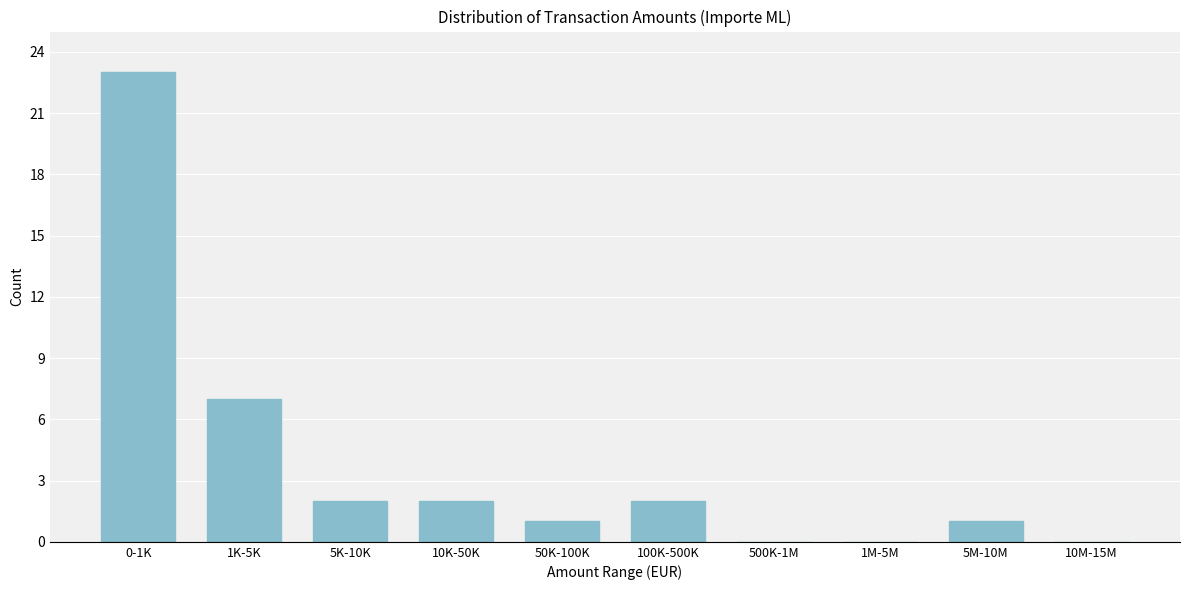

Reading right to left, what are all the values shown in this chart?

10M-15M=0	5M-10M=1	1M-5M=0	500K-1M=0	100K-500K=2	50K-100K=1	10K-50K=2	5K-10K=2	1K-5K=7	0-1K=23